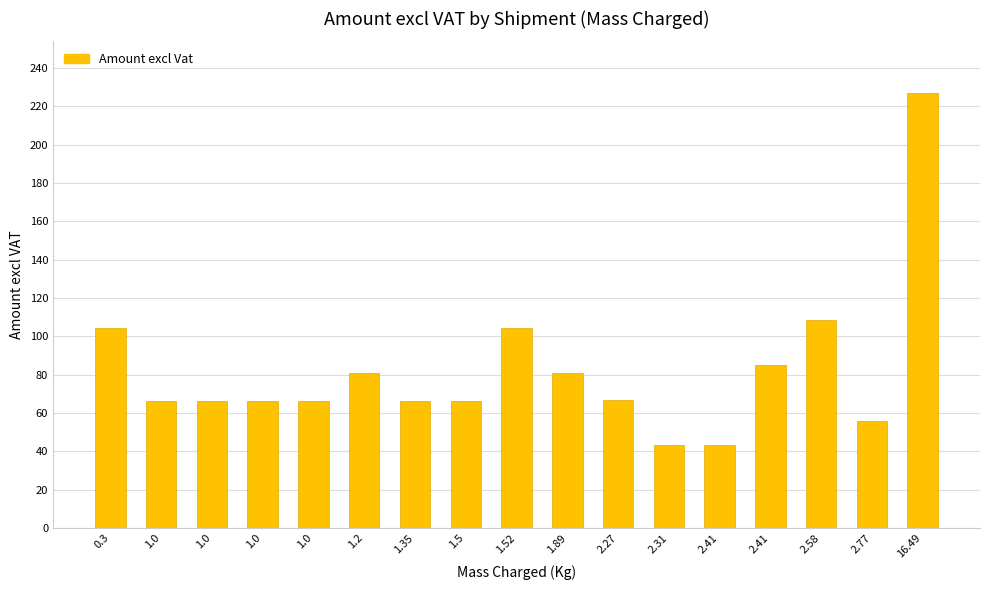

Reading right to left, transcribe all the data shown in this chart.

16.49=226.7	2.77=56.1	2.58=108.6	2.41=85.1	2.41=43.3	2.31=43.3	2.27=66.8	1.89=81.0	1.52=104.5	1.5=66.5	1.35=66.5	1.2=81.0	1.0=66.1	1.0=66.1	1.0=66.1	1.0=66.1	0.3=104.1